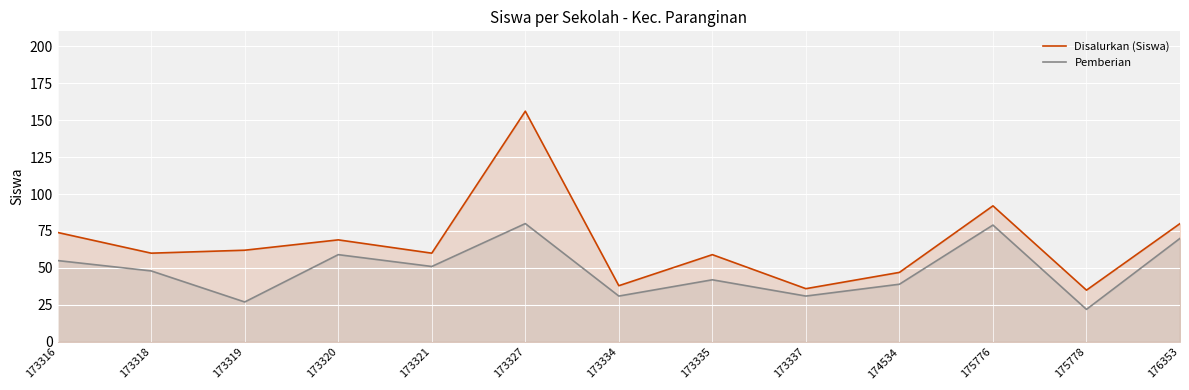

How many lines are shown in the chart?

2